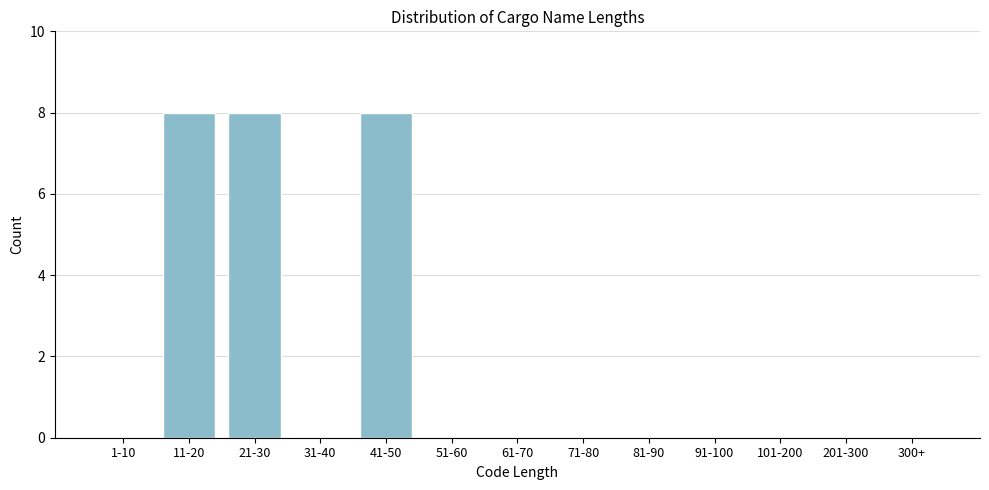

Reading right to left, list all the values displayed in this chart.

300+=0	201-300=0	101-200=0	91-100=0	81-90=0	71-80=0	61-70=0	51-60=0	41-50=8	31-40=0	21-30=8	11-20=8	1-10=0